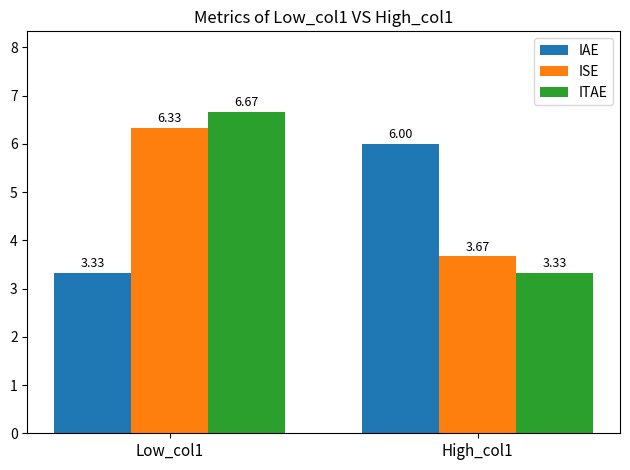

What value does the IAE series have at High_col1?

6.0